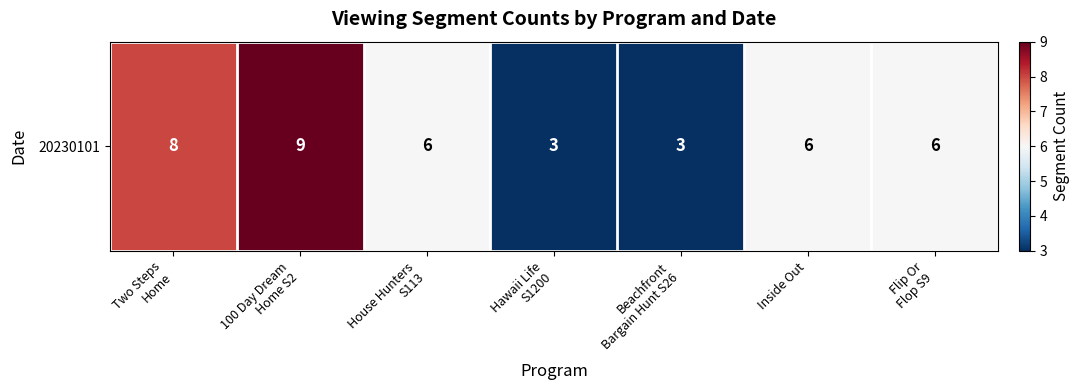

Rank the categories by value from highest to lowest.

100 Day Dream
Home S2, Two Steps
Home, House Hunters
S113, Inside Out, Flip Or
Flop S9, Hawaii Life
S1200, Beachfront
Bargain Hunt S26